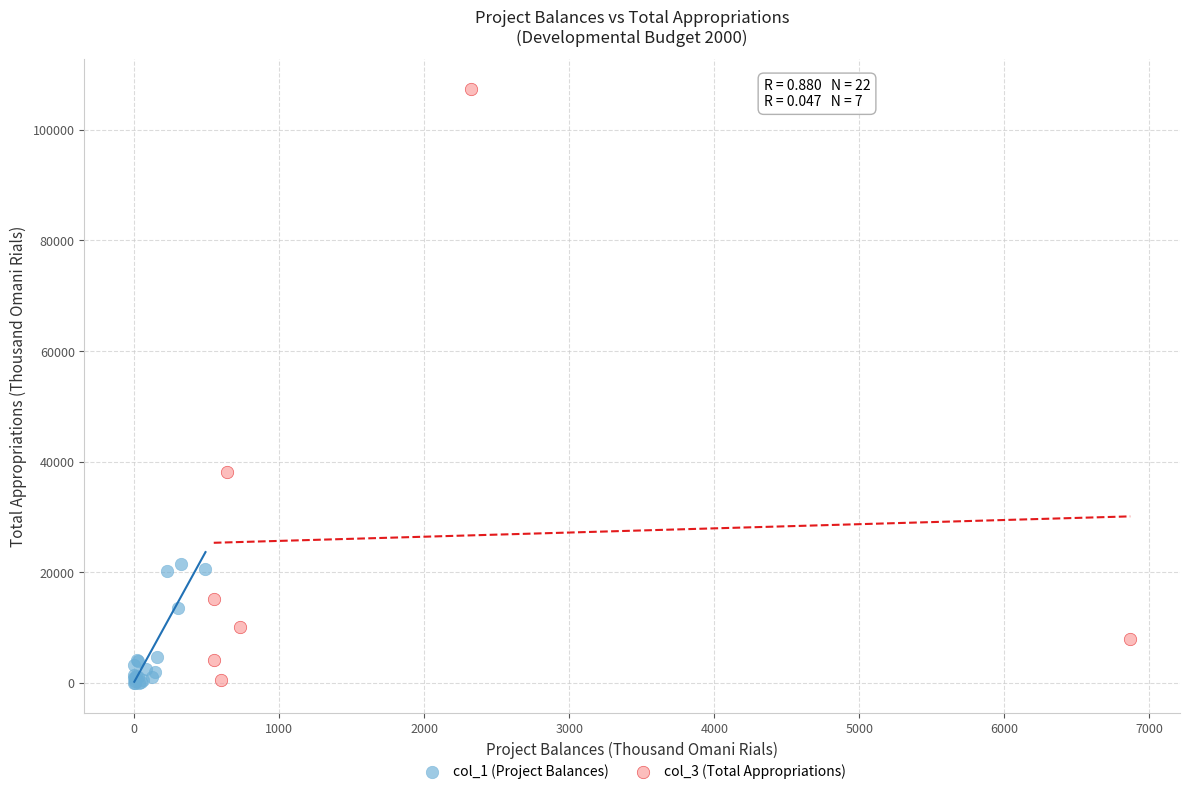

Which series has the largest Y range (max minus min)?

col_3 (Total Appropriations)